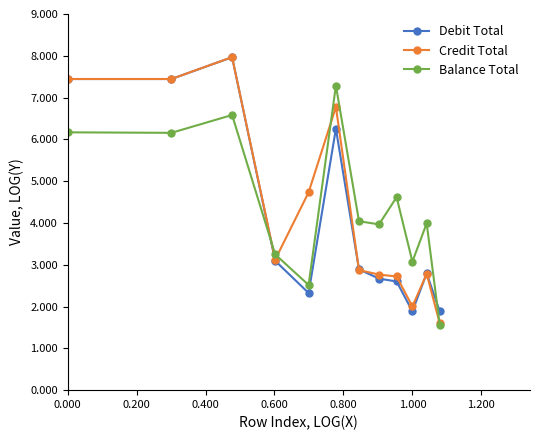

What is the minimum value for Balance Total?

1.6